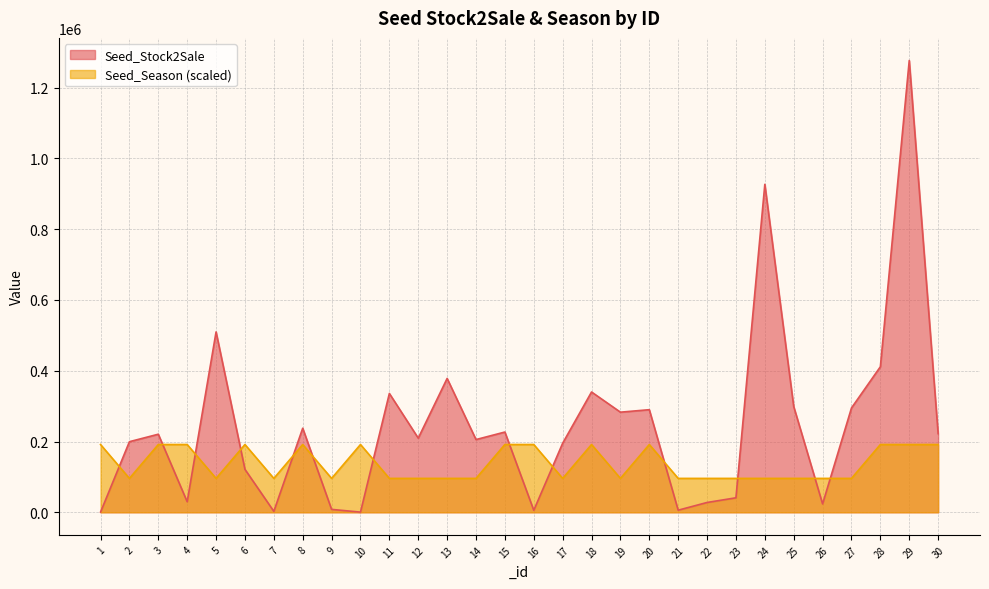

List the series in order of their overall mean, lowest first.

Seed_Season (scaled), Seed_Stock2Sale